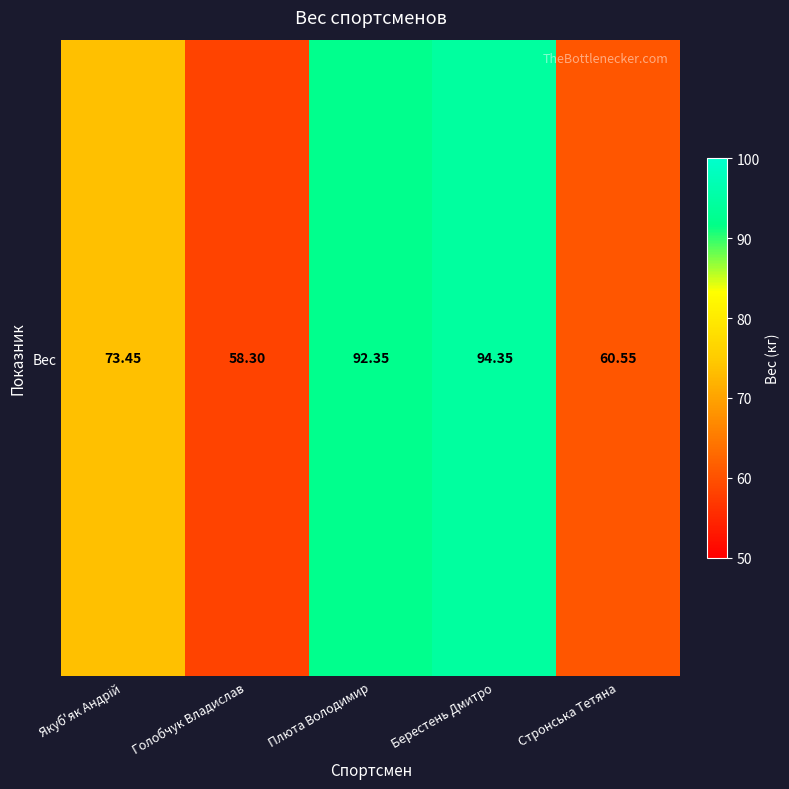

How many data points does each series have?

5